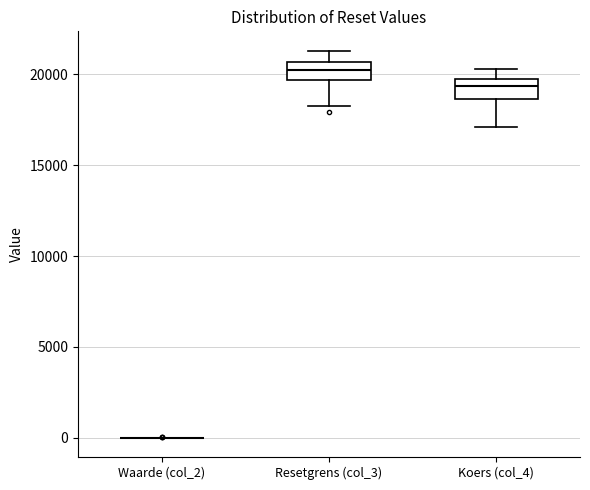

Reading left to right, read every box against the y-axis: the position of its median line, the range the box covers, and the ends of its whiskers. The values are not printed on the chart, so give them approximately, as read against the axis.

Waarde (col_2): box collapsed to a line at 0, whiskers 0 to 0
Resetgrens (col_3): median 20000, box 19500 to 20500, whiskers 18500 to 21500
Koers (col_4): median 19500 (just below the box's upper edge), box 18500 to 19500, whiskers 17000 to 20500